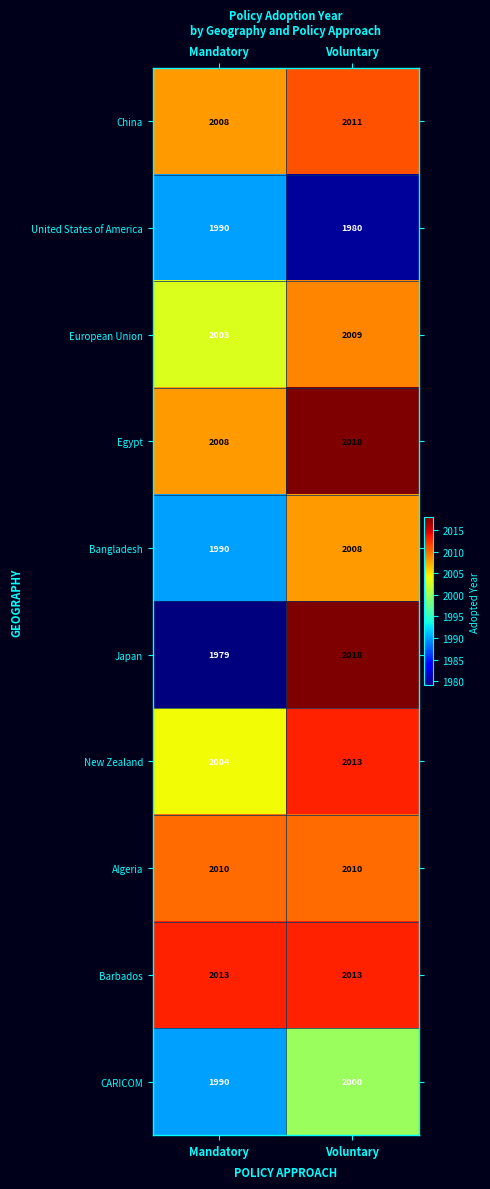

What is the total value across all series at Voluntary?

20080